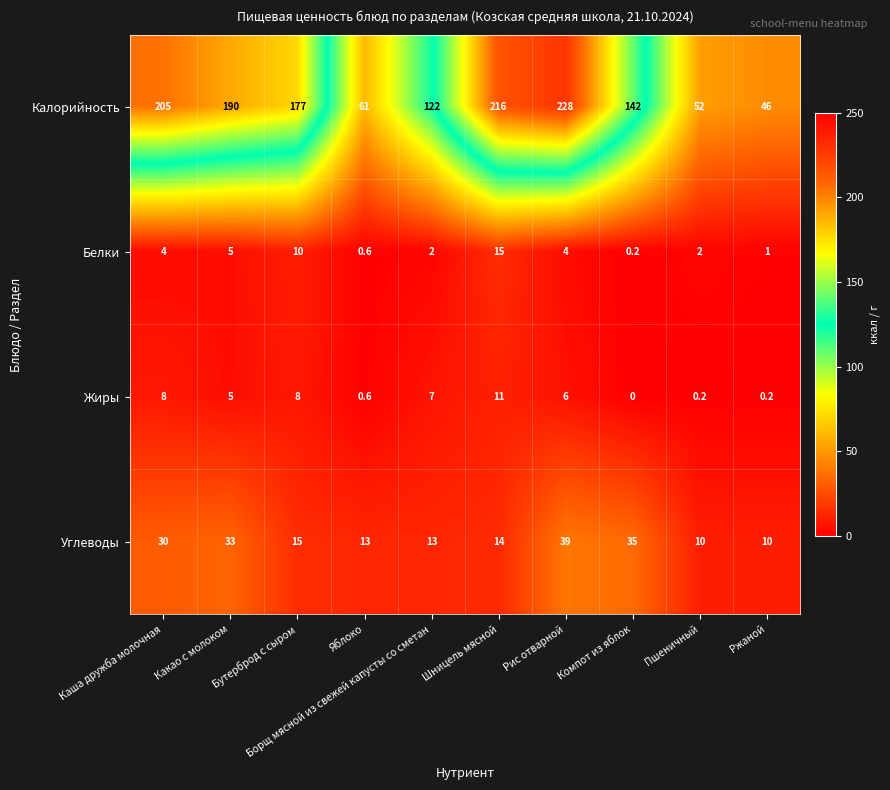

What is the total value across all series at Рис отварной?

277.0